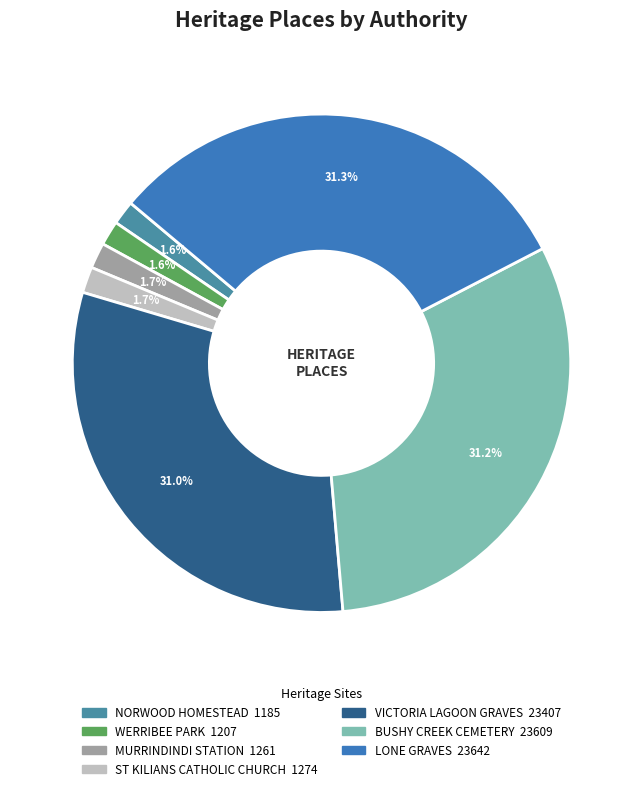

Is the sum of BUSHY CREEK CEMETERY and MURRINDINDI STATION greater than half?

No